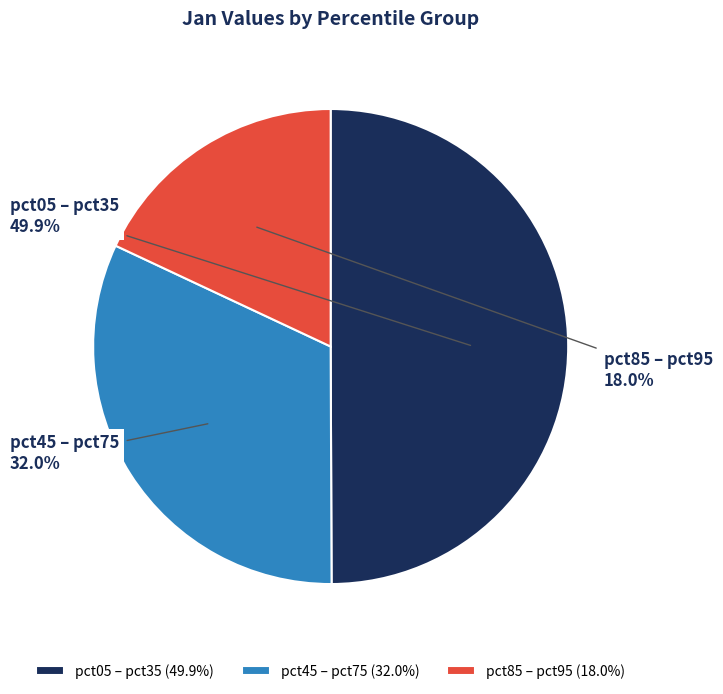

Combined, do pct05 – pct35 and pct85 – pct95 account for over 50%?

Yes